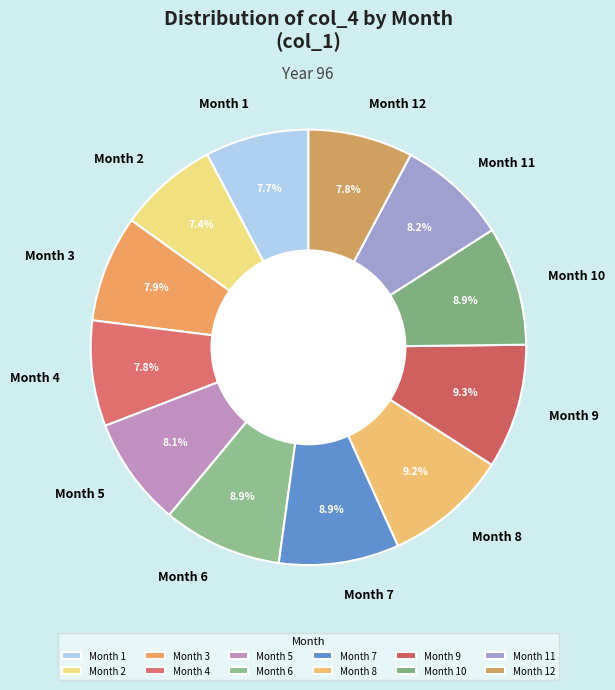

Is Month 4 the majority of the pie?

No